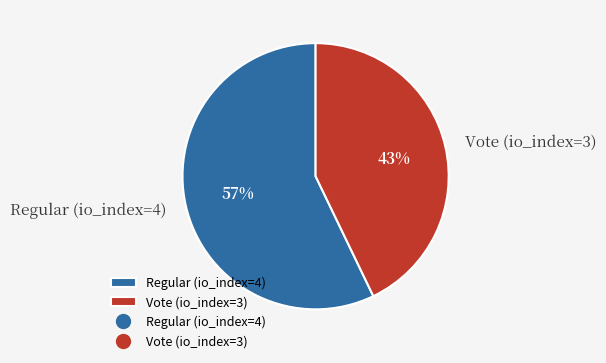

Is the sum of Regular (io_index=4) and Vote (io_index=3) greater than half?

Yes